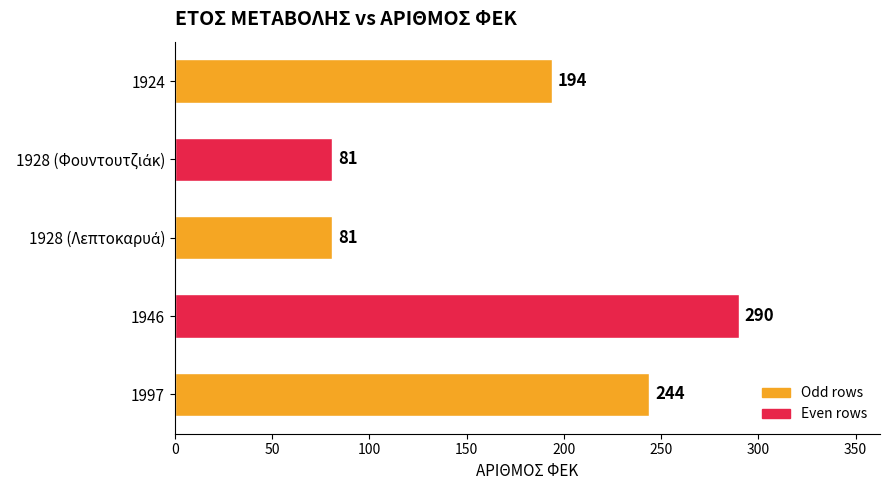

What is the change in value from 1946 to 1997?

-46